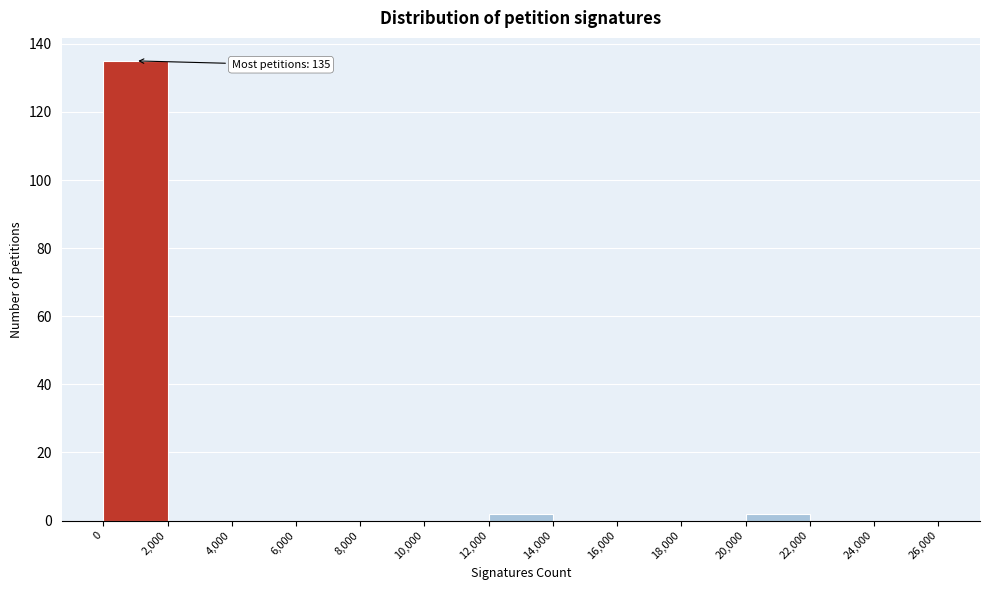

Over which range of the x-axis is the bar tallest?

0 to 2,000